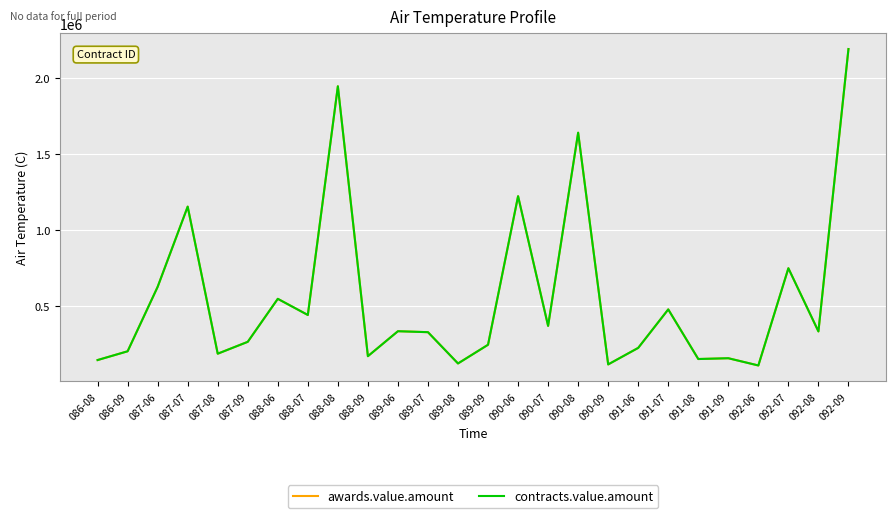

True or false: contracts.value.amount and awards.value.amount cross at least once.

False